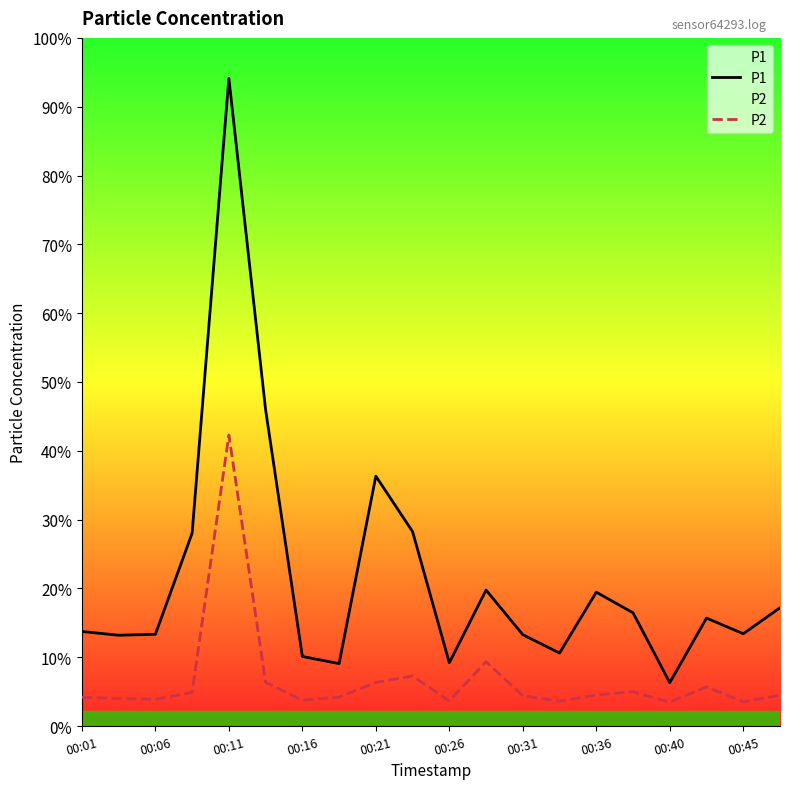

True or false: P1 and P2 intersect in this chart.

False